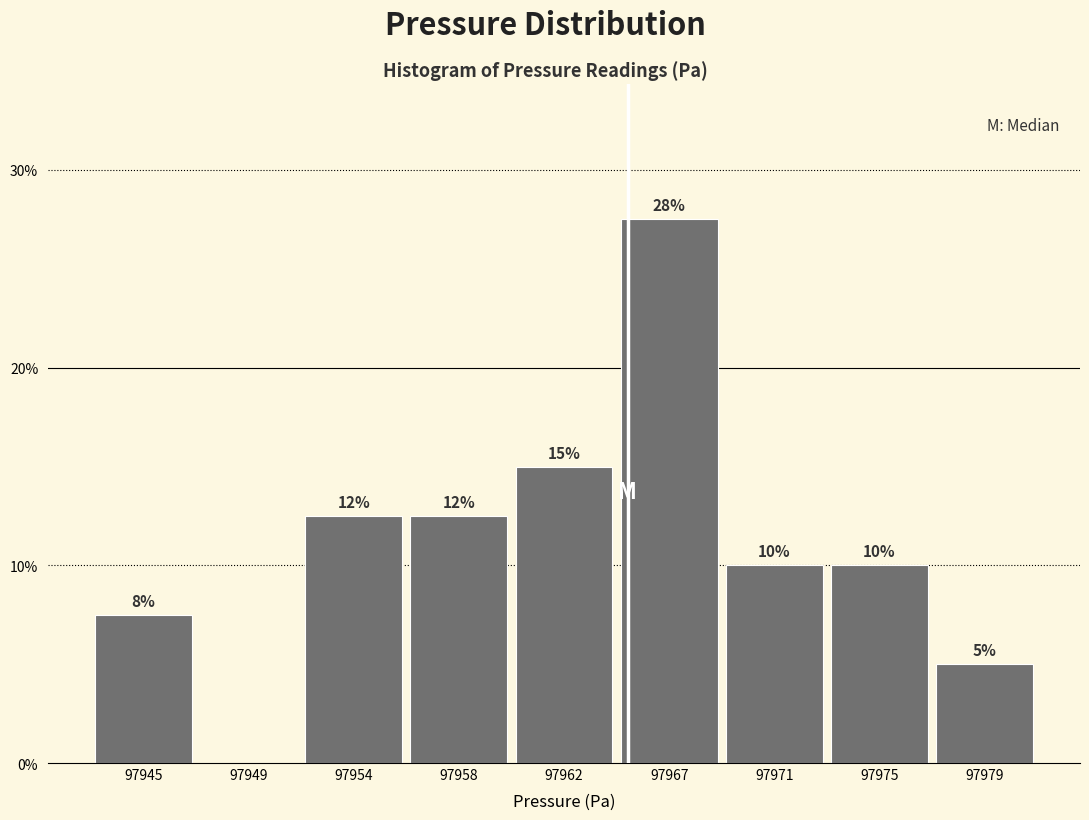

What is the sum of all values?

100.0